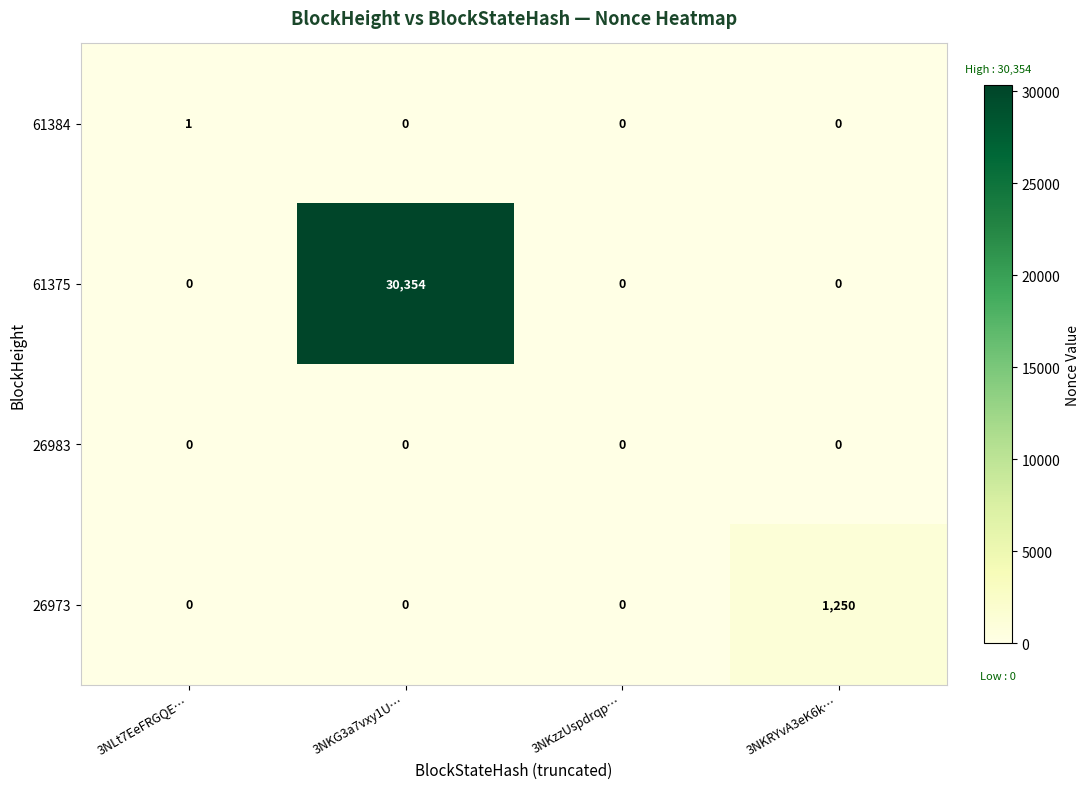

The 61375 series shows 0 at 3NLt7EeFRGQE…. True or false?

True